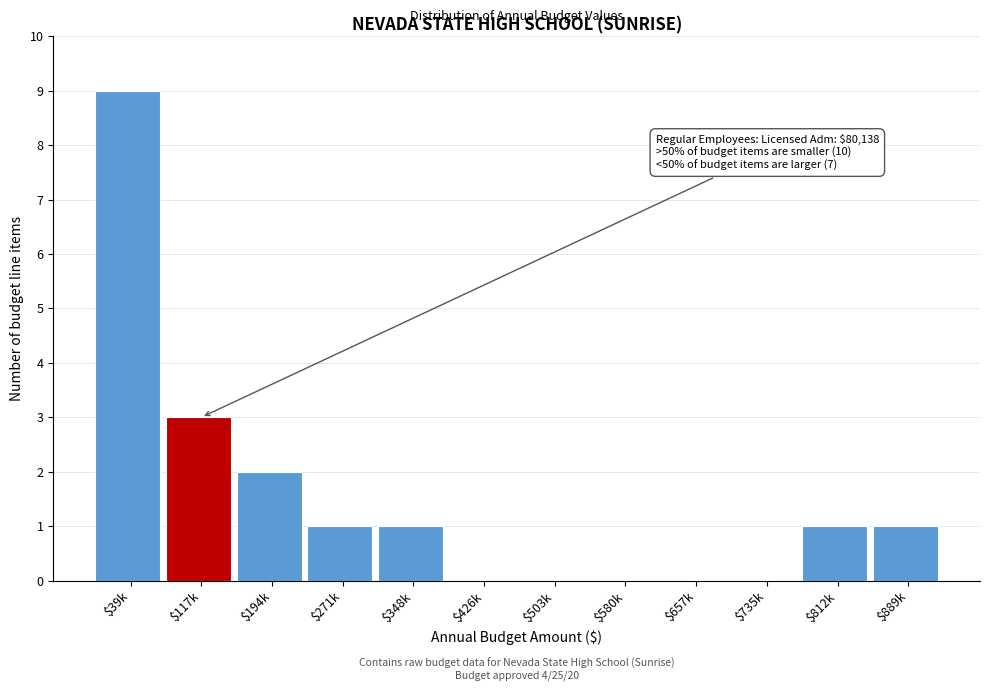

What is the sum of all values?

18